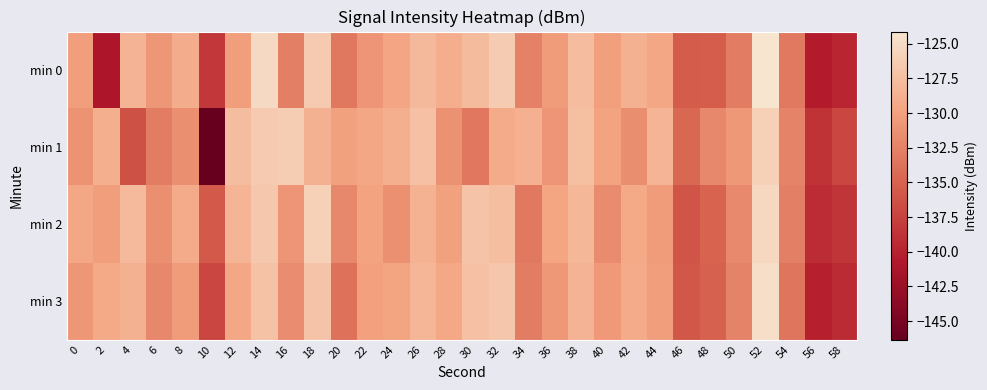

How many series are shown in this chart?

4